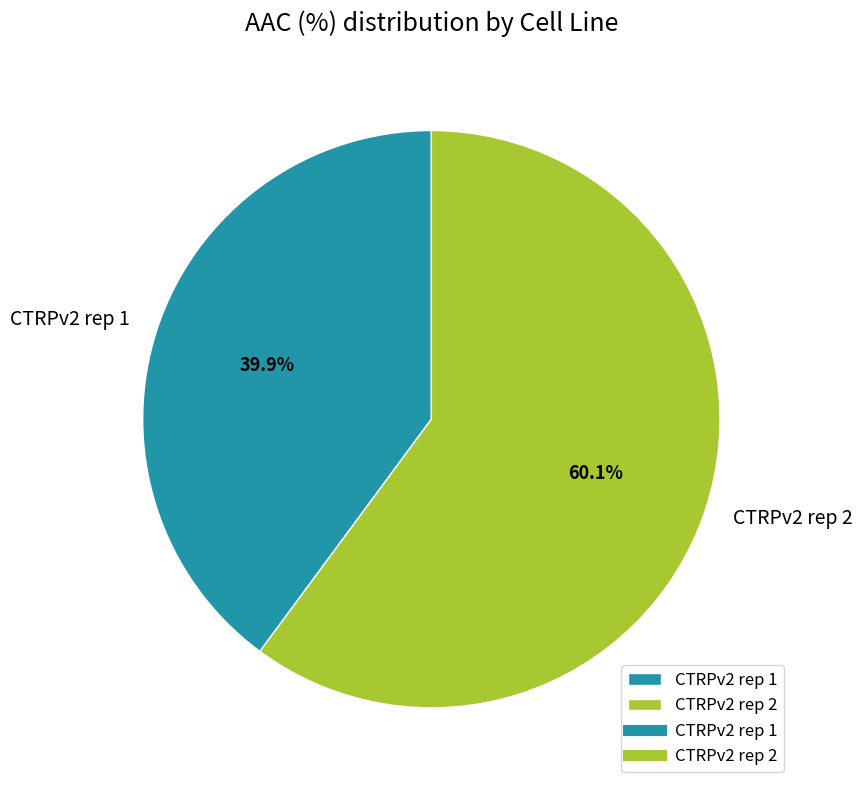

What is the ratio of the value at CTRPv2 rep 1 to the value at CTRPv2 rep 2?

0.7